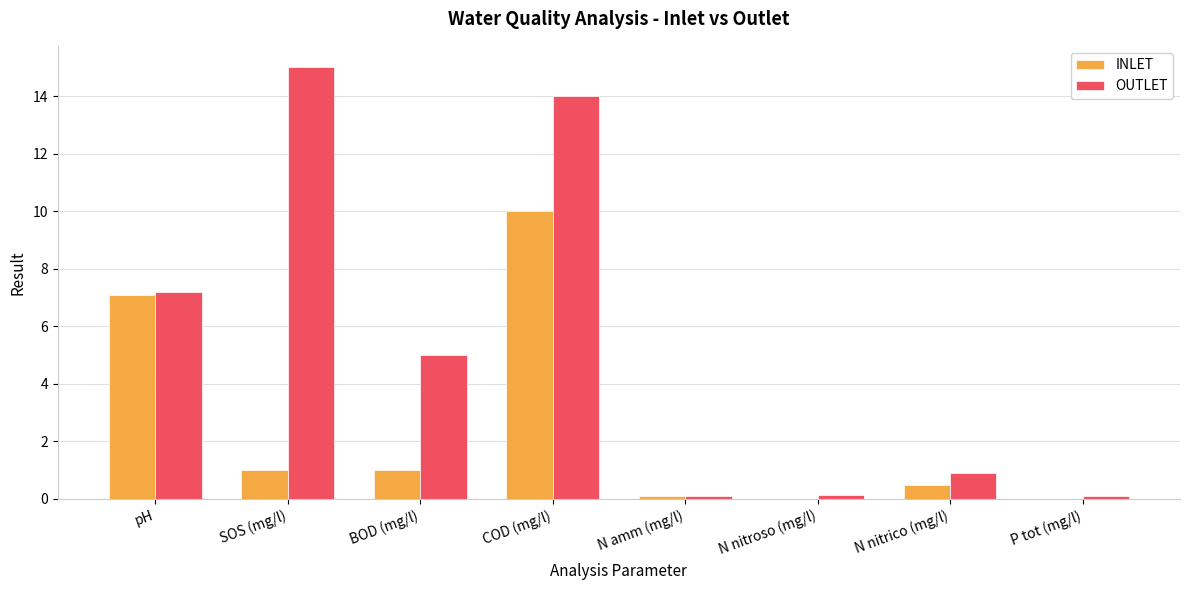

Is it true that INLET equals 9.3 at pH?

False